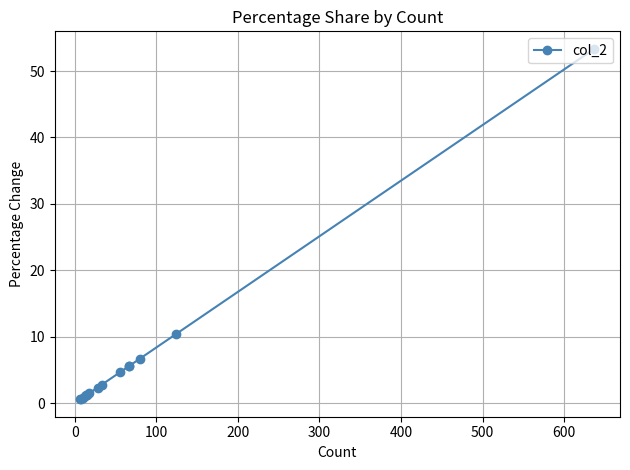

How many lines are shown in the chart?

1